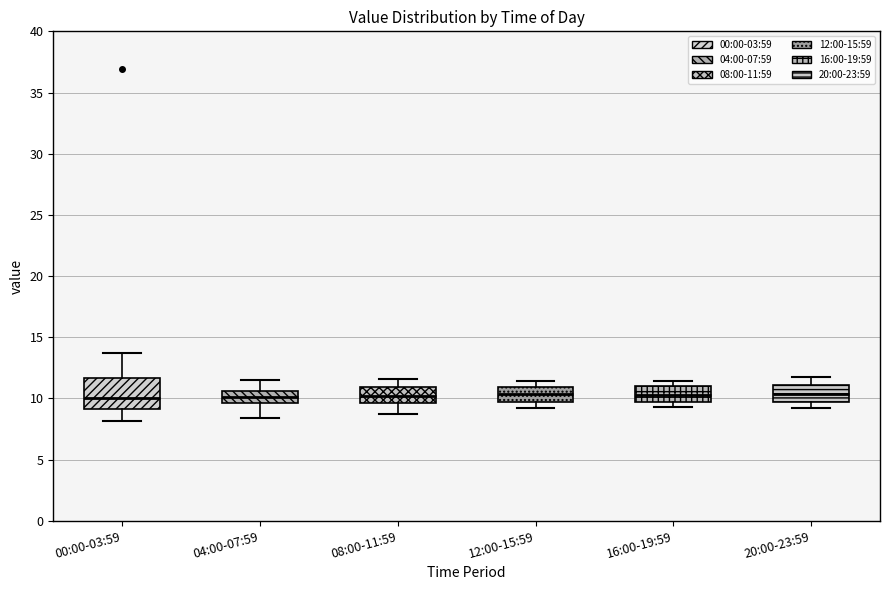

Reading left to right, read every box against the y-axis: the position of its median line, the range the box covers, and the ends of its whiskers. The values are not printed on the chart, so give them approximately, as read against the axis.

00:00-03:59: median 10.0, box 9.0 to 11.5, whiskers 8.0 to 13.5
04:00-07:59: median 10.0, box 9.5 to 10.5, whiskers 8.5 to 11.5
08:00-11:59: median 10.0, box 9.5 to 11.0, whiskers 9.0 to 11.5
12:00-15:59: median 10.5, box 9.5 to 11.0, whiskers 9.0 to 11.5
16:00-19:59: median 10.5, box 9.5 to 11.0, whiskers 9.5 (just below the box's lower edge) to 11.5
20:00-23:59: median 10.5, box 9.5 to 11.0, whiskers 9.0 to 11.5